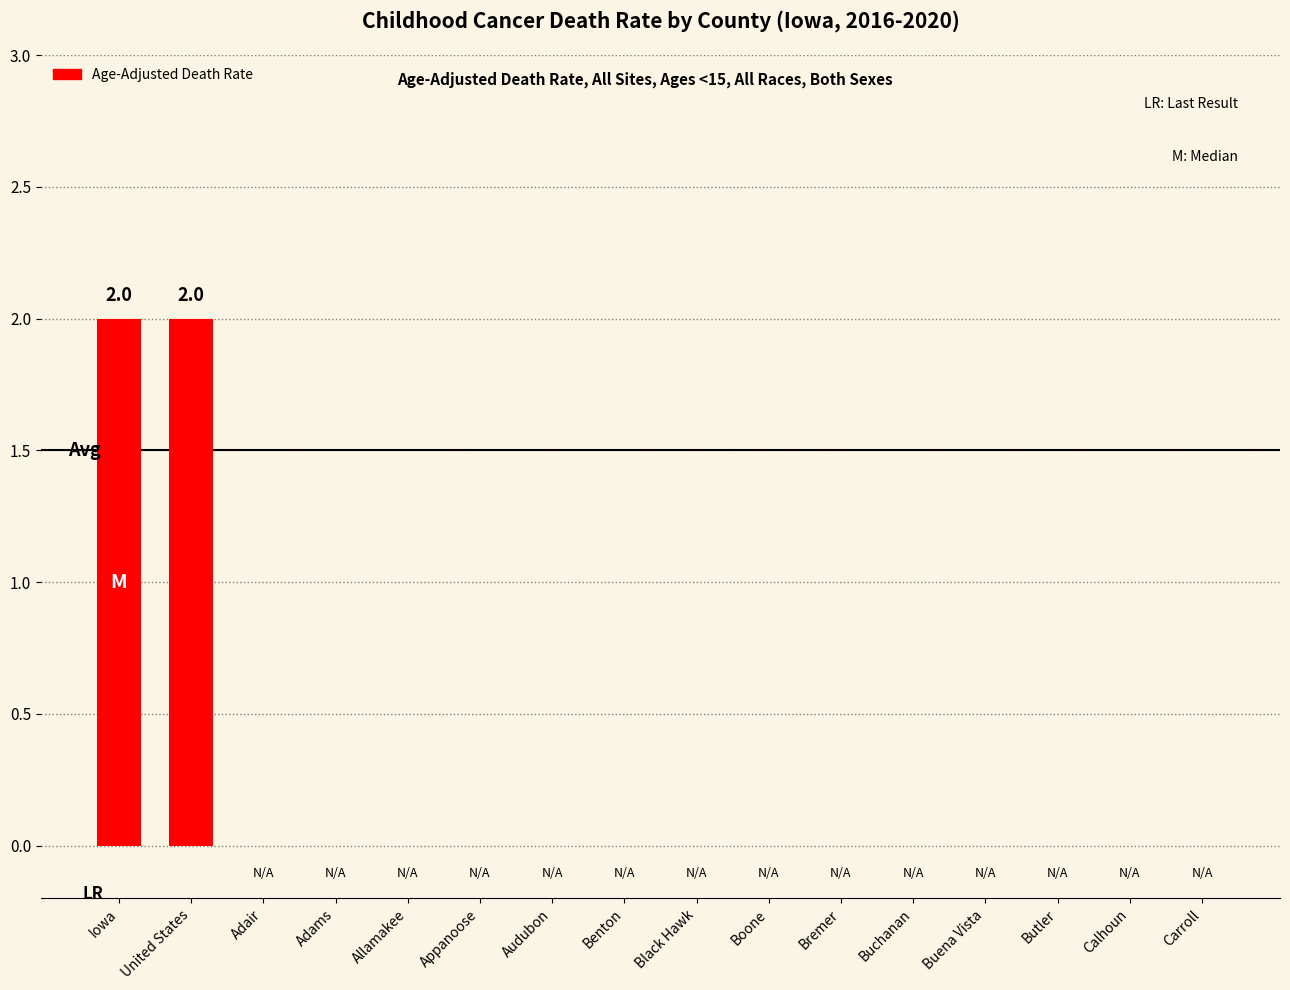

What is the sum of all values?

4